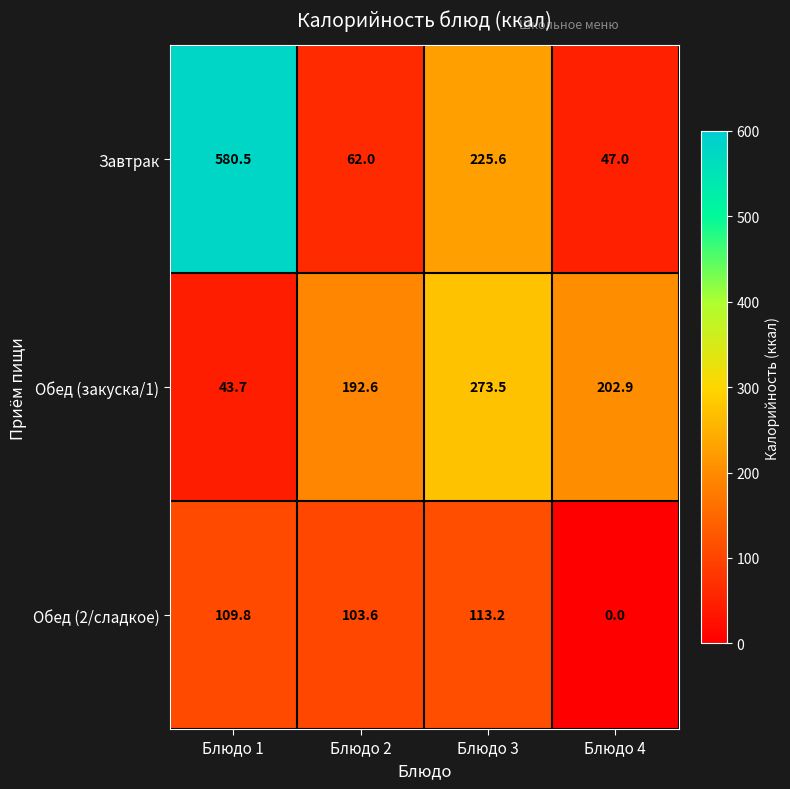

Between Блюдо 1 and Блюдо 2, which series saw the biggest shift?

Завтрак